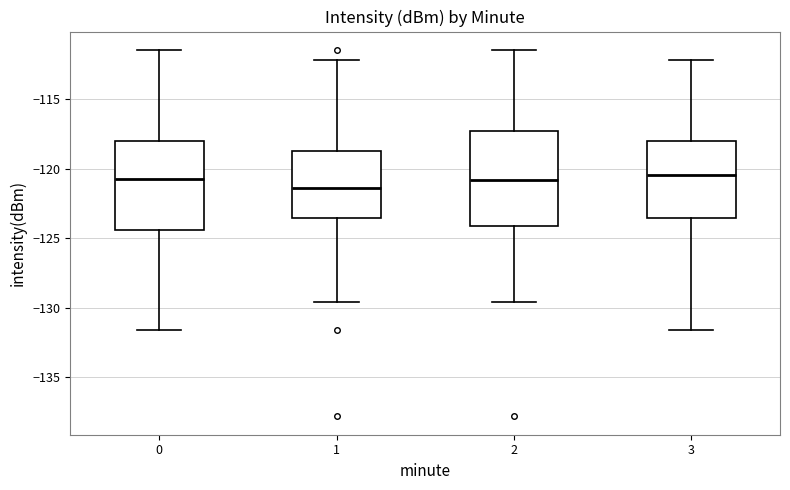

Which box has the lowest median line?

1